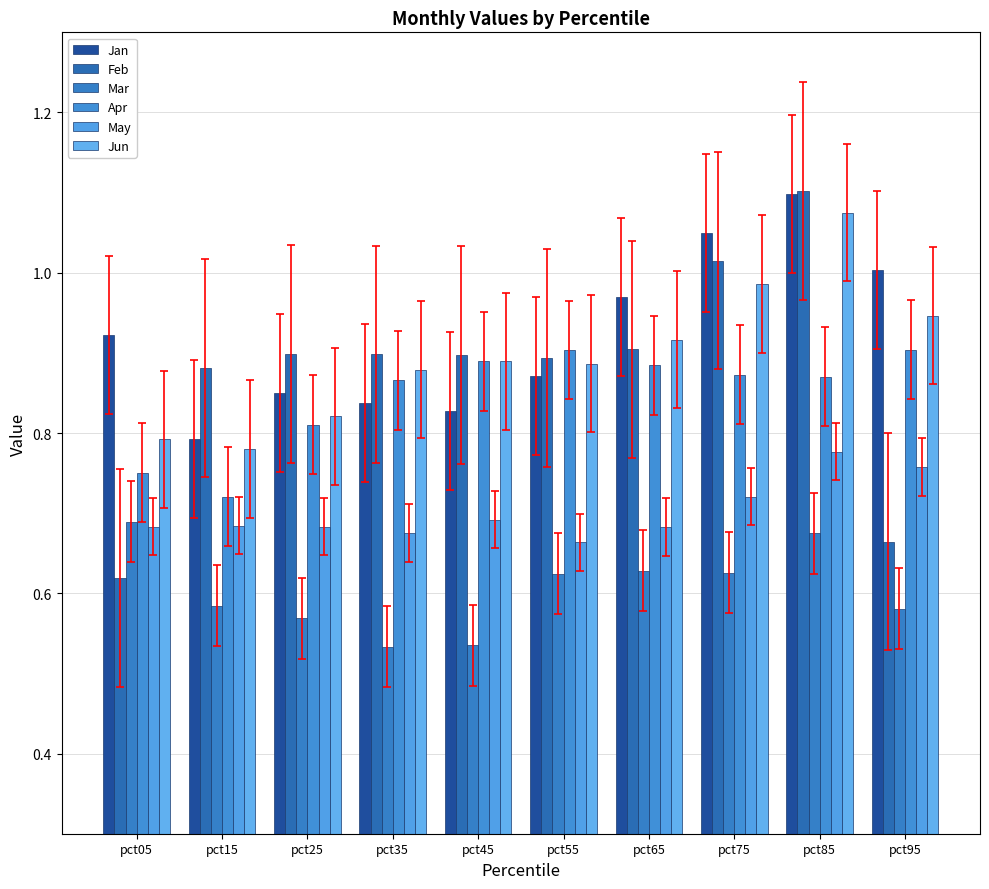

Reading left to right, what are all the values shown in this chart?

Jan: pct05=0.9	pct15=0.8	pct25=0.8	pct35=0.8	pct45=0.8	pct55=0.9	pct65=1.0	pct75=1.0	pct85=1.1	pct95=1.0
Feb: pct05=0.6	pct15=0.9	pct25=0.9	pct35=0.9	pct45=0.9	pct55=0.9	pct65=0.9	pct75=1.0	pct85=1.1	pct95=0.7
Mar: pct05=0.7	pct15=0.6	pct25=0.6	pct35=0.5	pct45=0.5	pct55=0.6	pct65=0.6	pct75=0.6	pct85=0.7	pct95=0.6
Apr: pct05=0.8	pct15=0.7	pct25=0.8	pct35=0.9	pct45=0.9	pct55=0.9	pct65=0.9	pct75=0.9	pct85=0.9	pct95=0.9
May: pct05=0.7	pct15=0.7	pct25=0.7	pct35=0.7	pct45=0.7	pct55=0.7	pct65=0.7	pct75=0.7	pct85=0.8	pct95=0.8
Jun: pct05=0.8	pct15=0.8	pct25=0.8	pct35=0.9	pct45=0.9	pct55=0.9	pct65=0.9	pct75=1.0	pct85=1.1	pct95=0.9